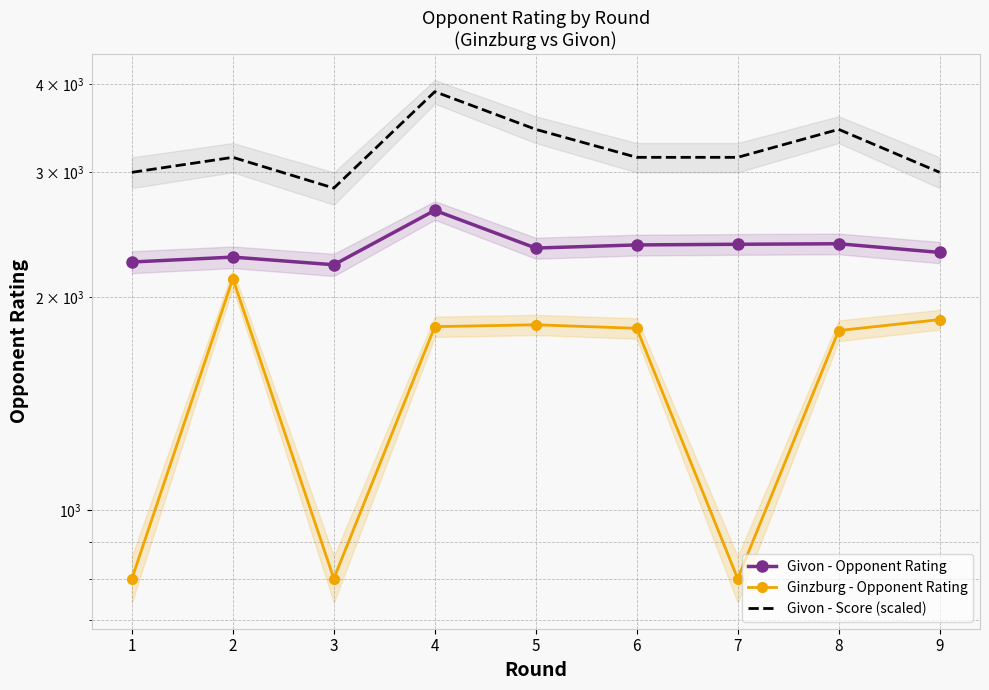

True or false: Ginzburg - Opponent Rating and Givon - Opponent Rating cross at least once.

False